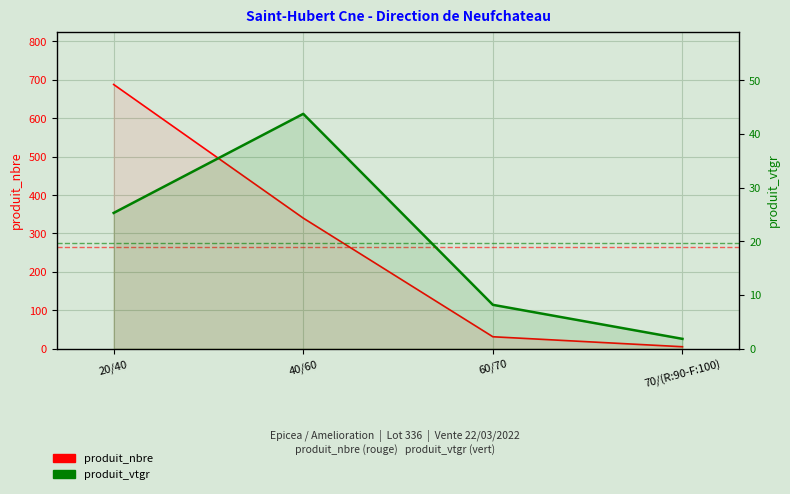

What is the sum of the produit_vtgr values at 40/60 and 60/70?

51.9